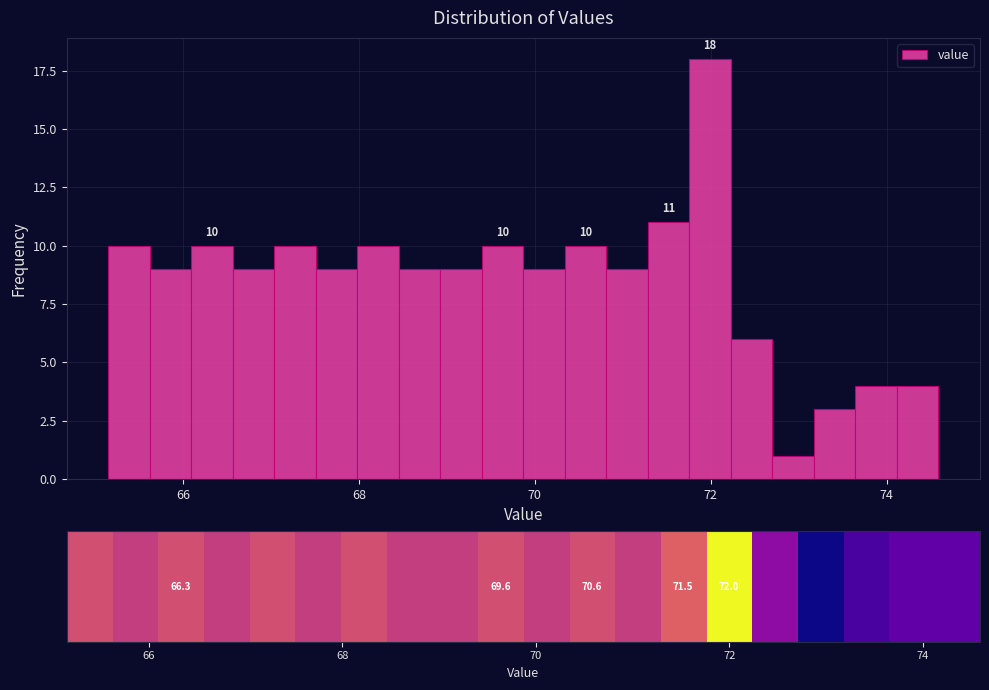

Around what value on the x-axis is the tallest bar? Give the approximate position of its centre, as read against the axis.

72.0